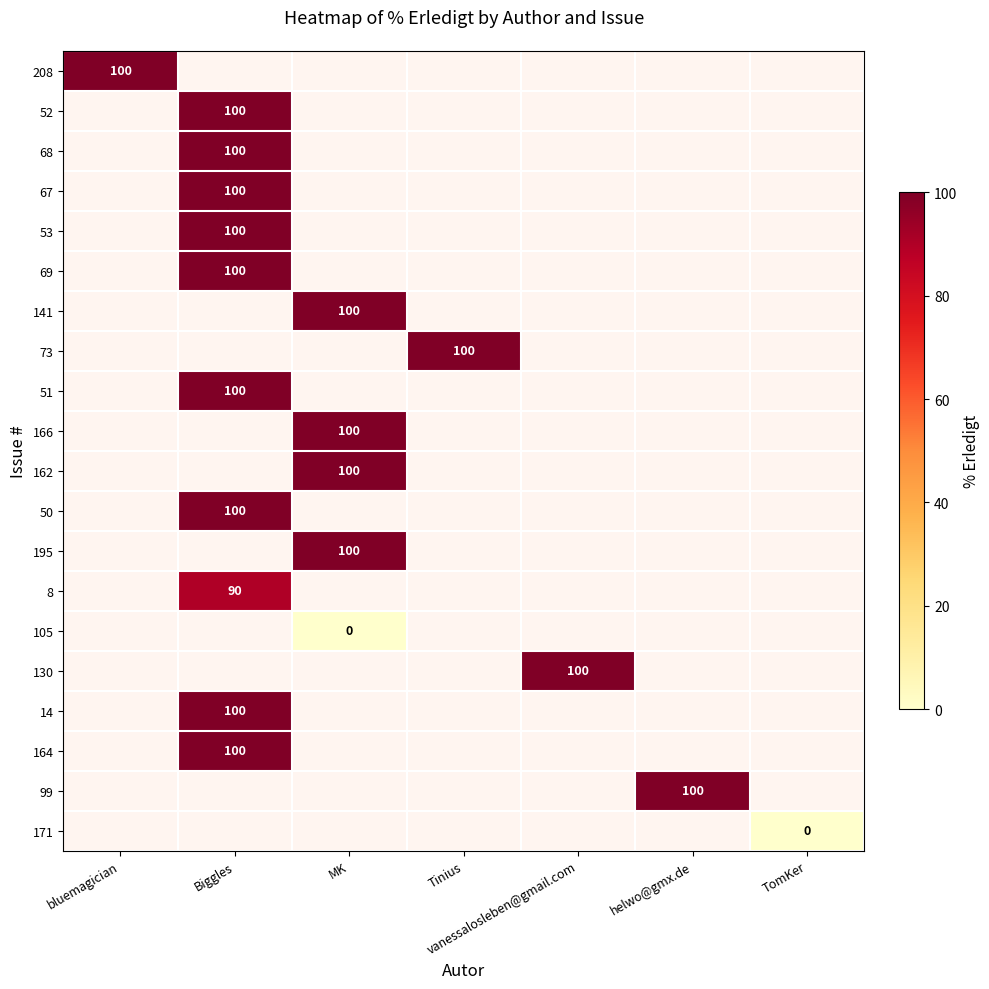

The value of 99 at helwo@gmx.de is 149. True or false?

False